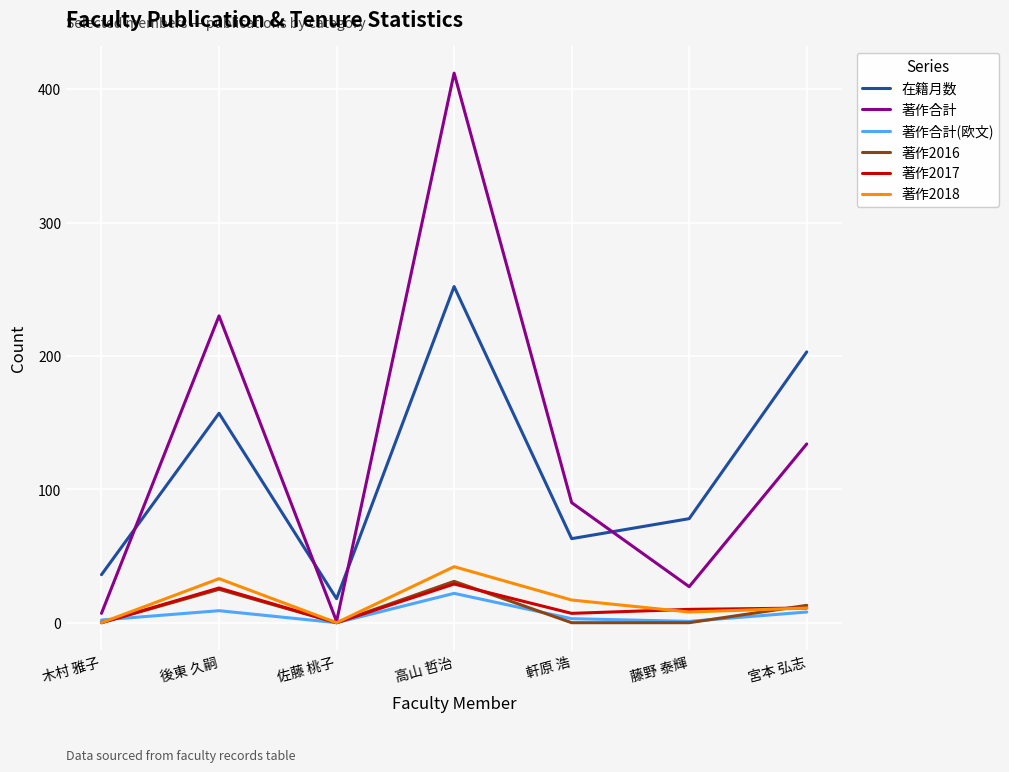

At which category does 著作2016 reach its first local peak?

後東 久嗣